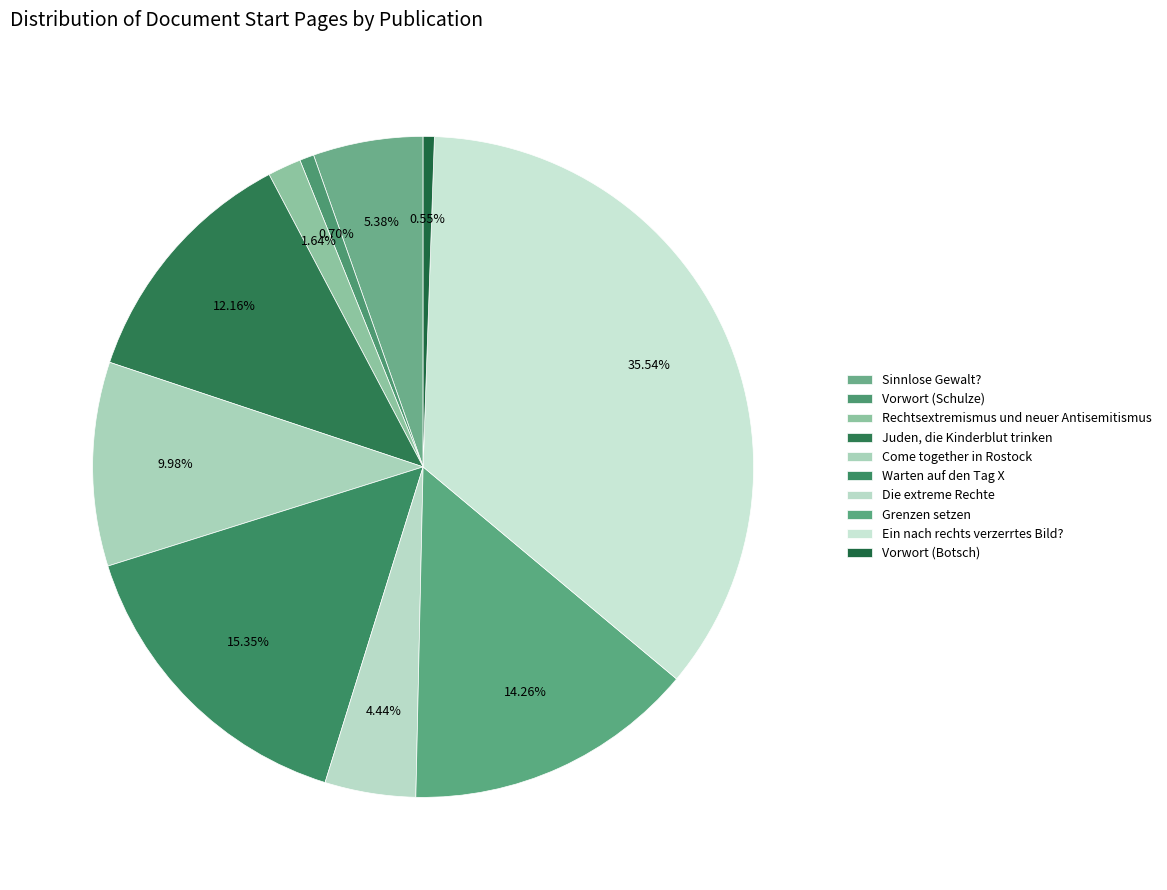

Count the number of slices in the pie.

10